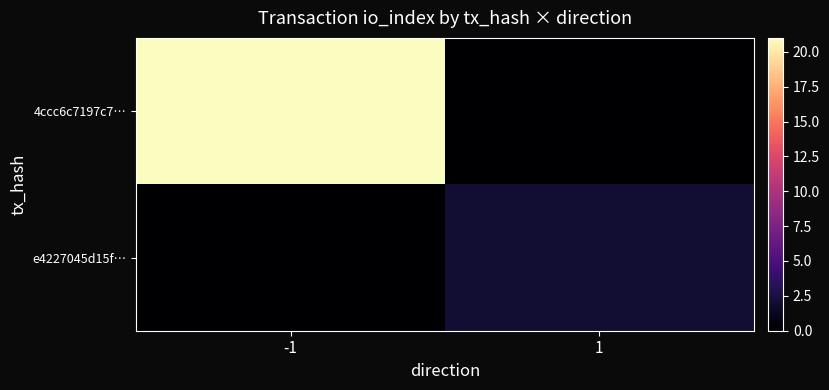

Which series has the largest total across all categories?

4ccc6c7197c7…